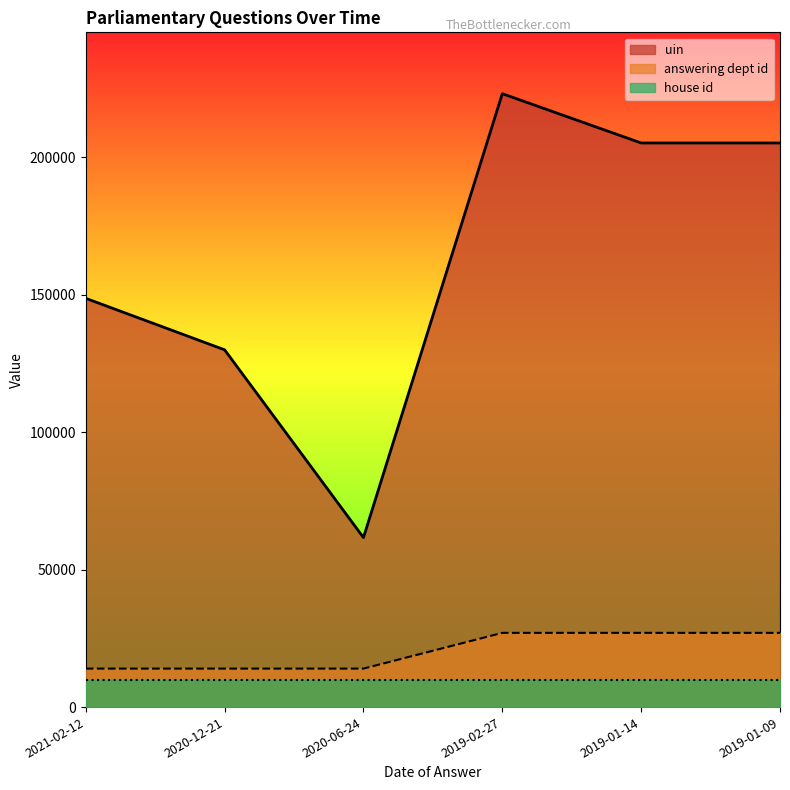

What position from the right is 2020-06-24?

4